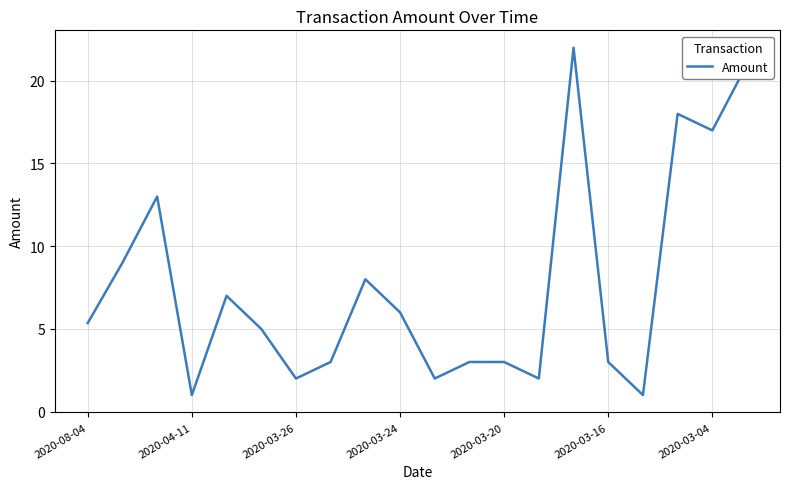

What is the minimum value shown in the chart?

1.0